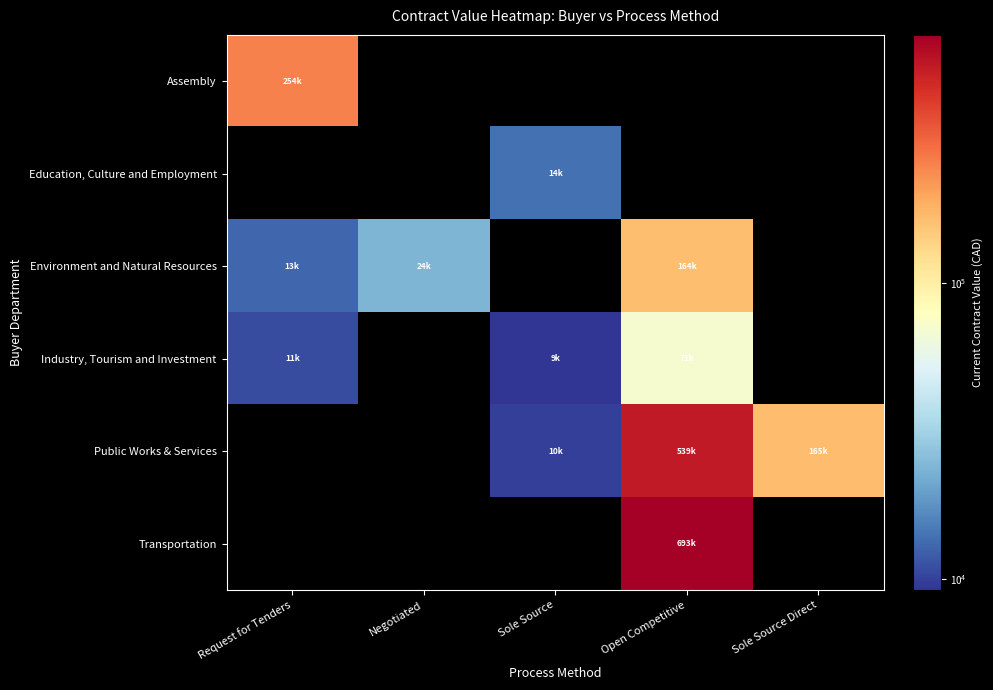

Reading left to right, what are all the values shown in this chart?

Assembly: Request for Tenders=254000.0	Negotiated=0.0	Sole Source=0.0	Open Competitive=0.0	Sole Source Direct=0.0
Education, Culture and Employment: Request for Tenders=0.0	Negotiated=0.0	Sole Source=13950.0	Open Competitive=0.0	Sole Source Direct=0.0
Environment and Natural Resources: Request for Tenders=13000.0	Negotiated=23976.0	Sole Source=0.0	Open Competitive=164302.4	Sole Source Direct=0.0
Industry, Tourism and Investment: Request for Tenders=10730.0	Negotiated=0.0	Sole Source=9198.0	Open Competitive=70542.2	Sole Source Direct=0.0
Public Works & Services: Request for Tenders=0.0	Negotiated=0.0	Sole Source=10000.0	Open Competitive=538651.7	Sole Source Direct=165116.8
Transportation: Request for Tenders=0.0	Negotiated=0.0	Sole Source=0.0	Open Competitive=692655.4	Sole Source Direct=0.0